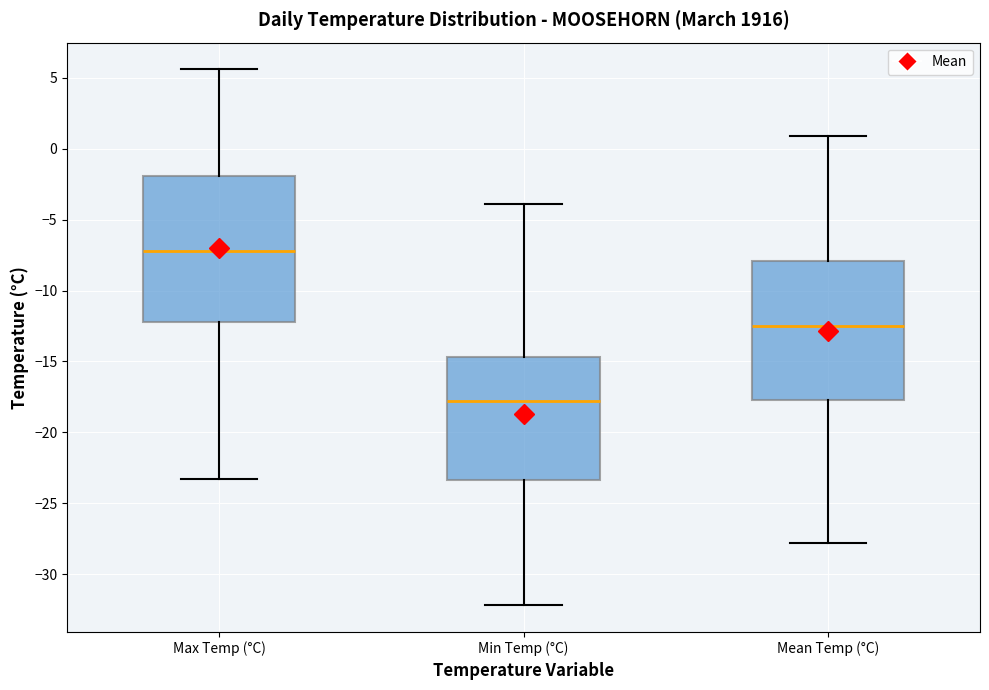

Comparing the boxes themselves (not the whiskers), which one is the tallest?

Max Temp (°C)